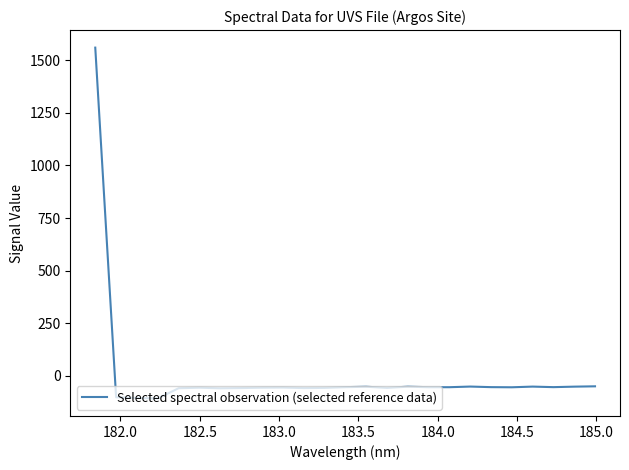

What is the difference between the maximum and minimum values?

1667.3